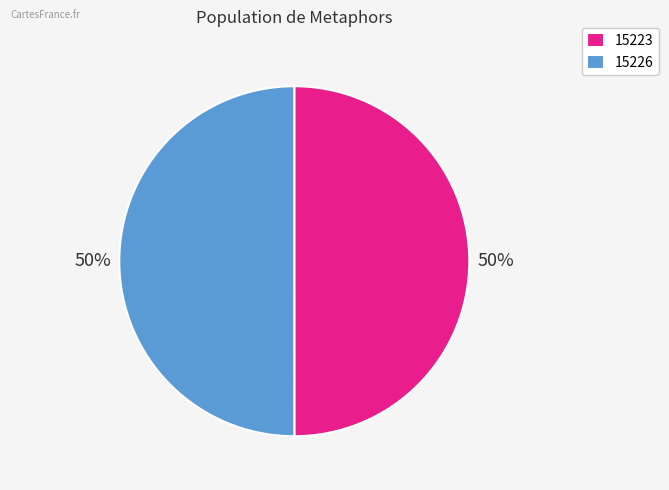

Is the sum of 15226 and 15223 greater than half?

Yes